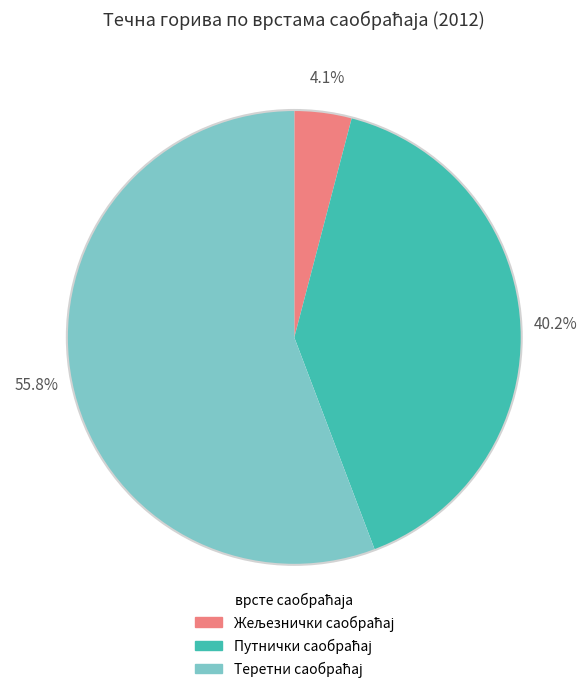

Does any single category account for the majority?

Yes